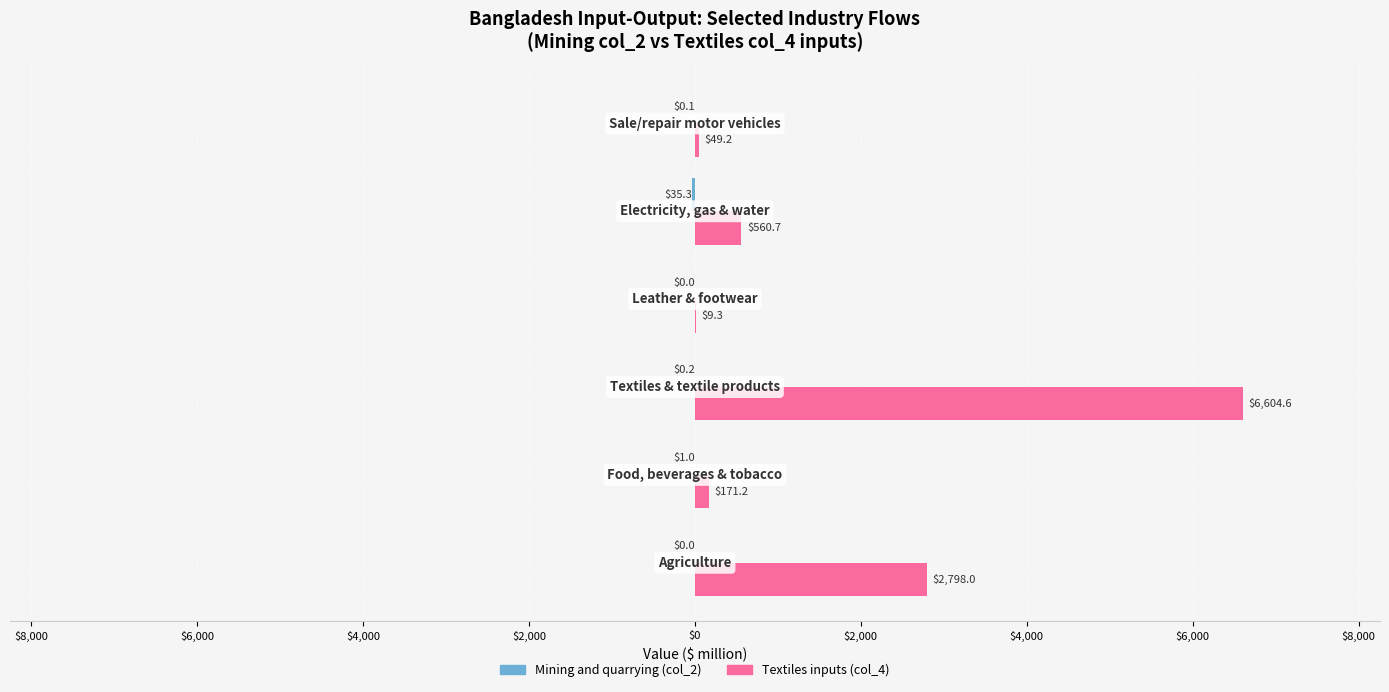

How many data points in Textiles inputs (col_4) are less than 560?

3